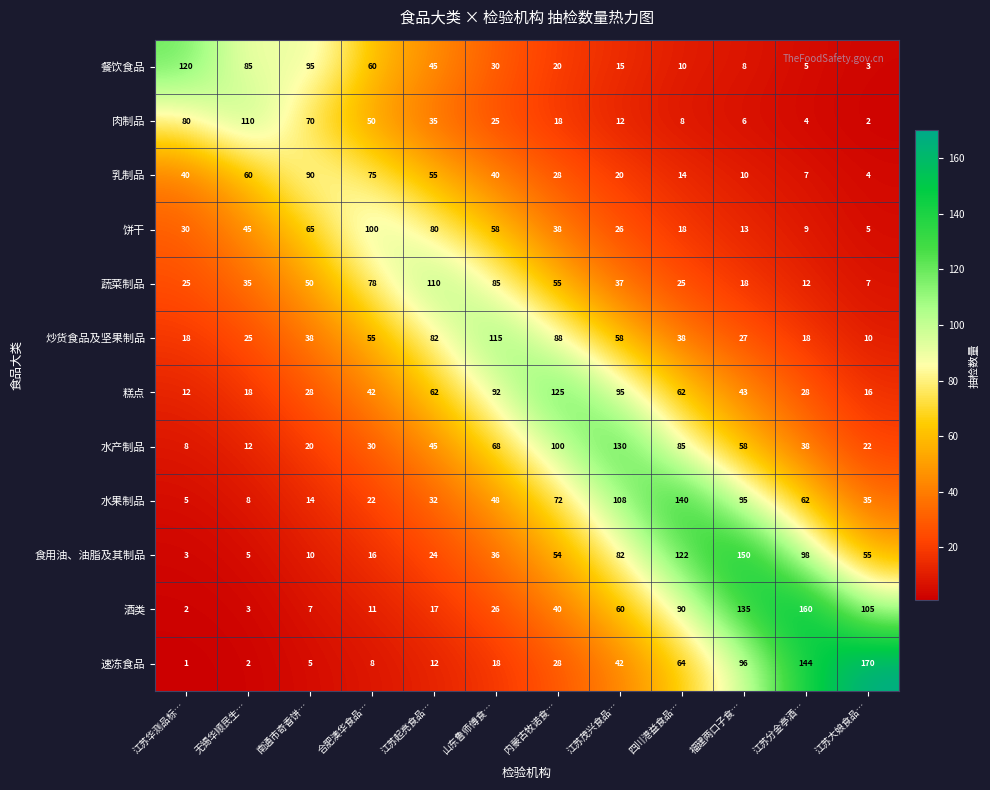

What is the sum of all 饼干 values?

487